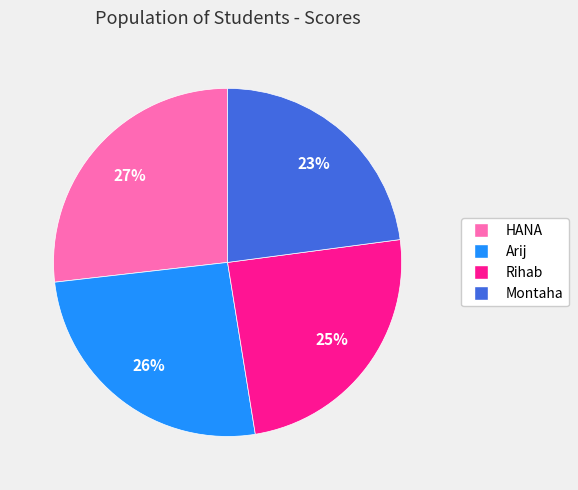

Count the number of slices in the pie.

4